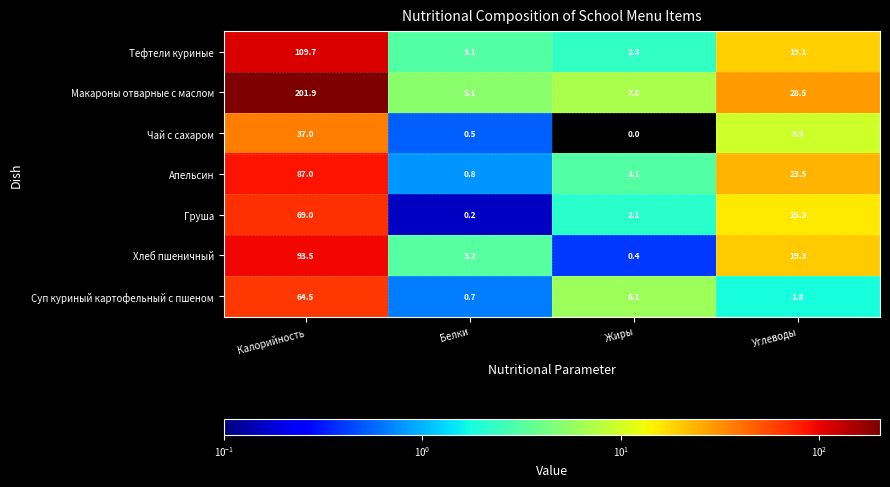

What is the difference between the maximum and minimum values in the Суп куриный картофельный с пшеном series?

63.8